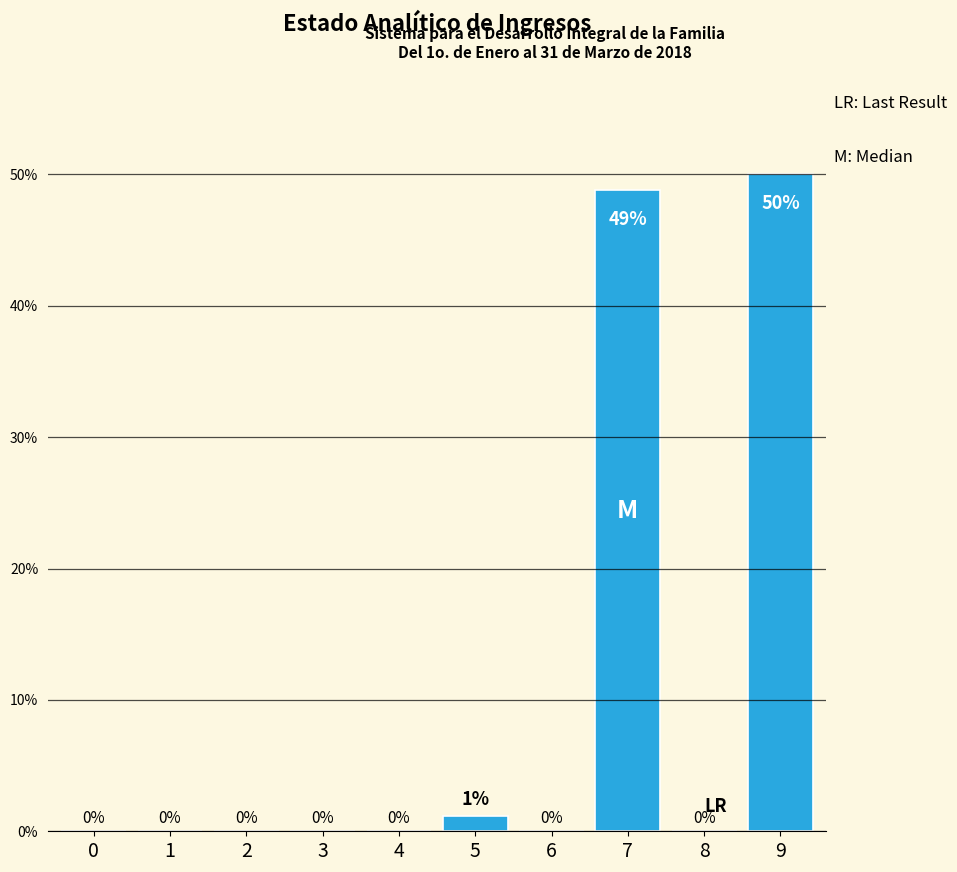

At which label is the value closest to 25?

5